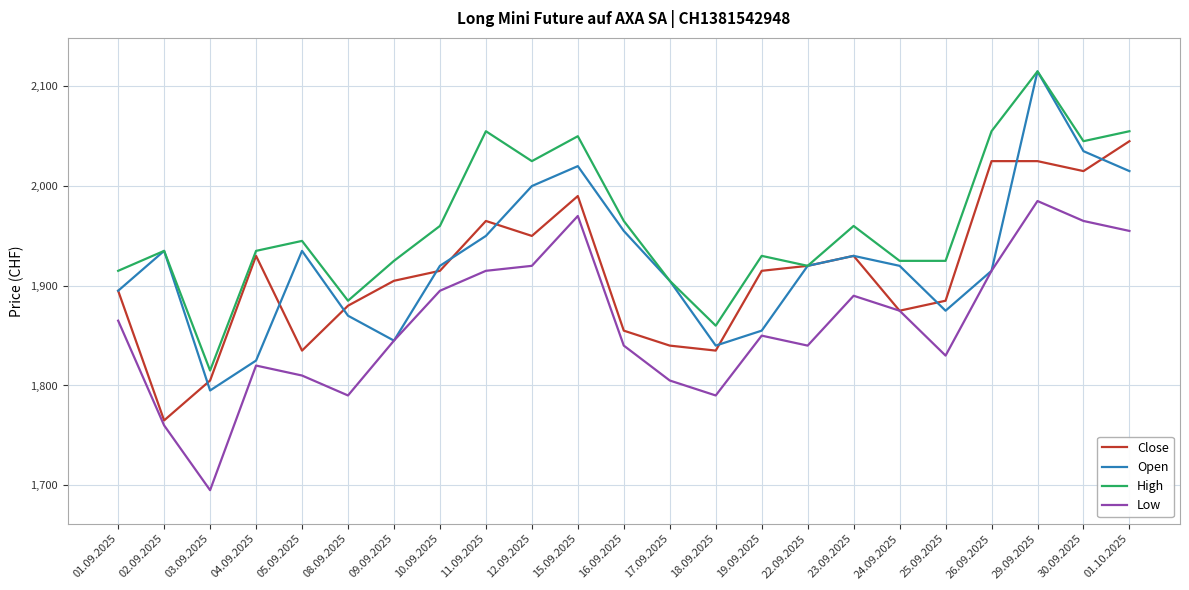

How many lines are shown in the chart?

4